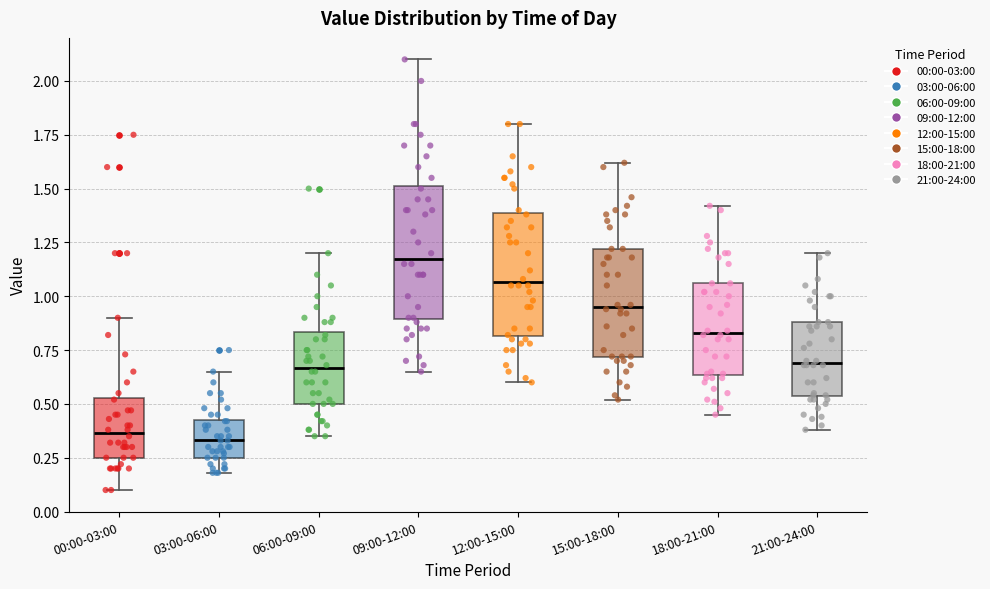

Reading left to right, read every box against the y-axis: the position of its median line, the range the box covers, and the ends of its whiskers. The values are not printed on the chart, so give them approximately, as read against the axis.

00:00-03:00: median 0.35, box 0.25 to 0.55, whiskers 0.10 to 0.90
03:00-06:00: median 0.35, box 0.25 to 0.45, whiskers 0.20 to 0.65
06:00-09:00: median 0.65, box 0.50 to 0.85, whiskers 0.35 to 1.20
09:00-12:00: median 1.20, box 0.90 to 1.50, whiskers 0.65 to 2.10
12:00-15:00: median 1.05, box 0.80 to 1.40, whiskers 0.60 to 1.80
15:00-18:00: median 0.95, box 0.70 to 1.20, whiskers 0.50 to 1.60
18:00-21:00: median 0.85, box 0.65 to 1.05, whiskers 0.45 to 1.40
21:00-24:00: median 0.70, box 0.55 to 0.90, whiskers 0.40 to 1.20